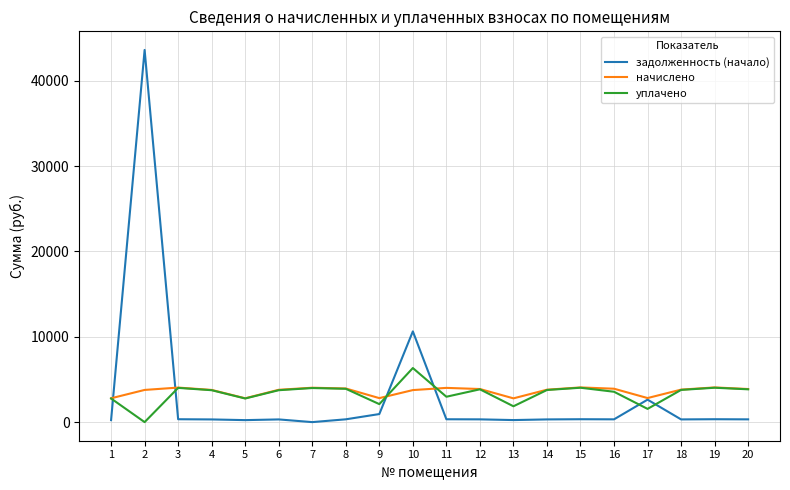

Where is the first local minimum for уплачено?

2